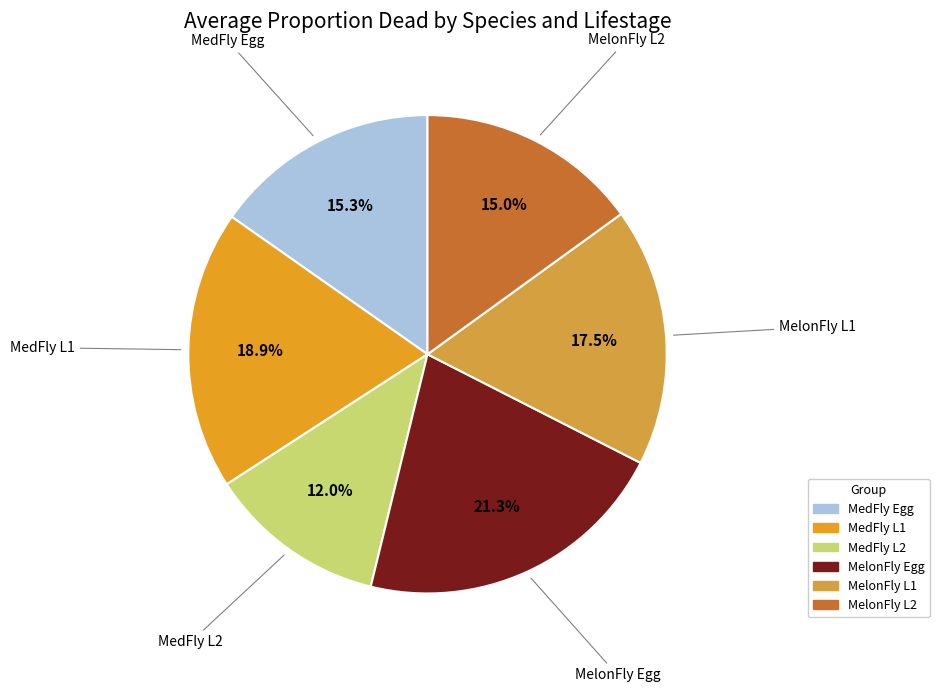

True or false: MedFly L2 accounts for 12% of the total.

True